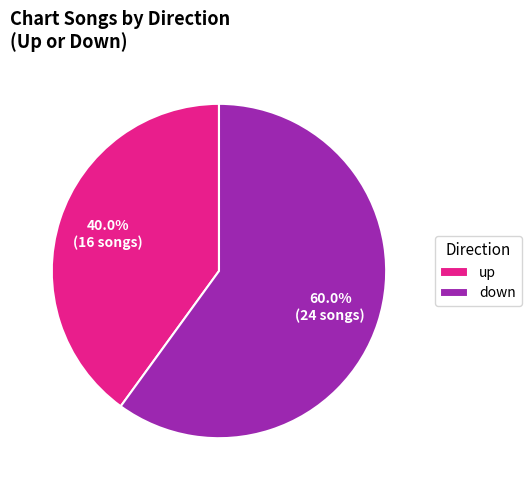

What is the ratio of the value at up to the value at down?

0.7